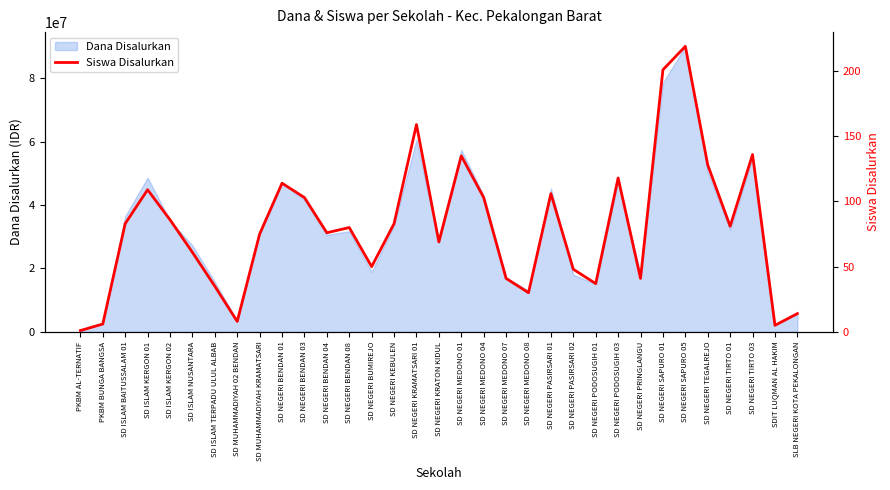

What is the difference between the second highest and second lowest values?

196